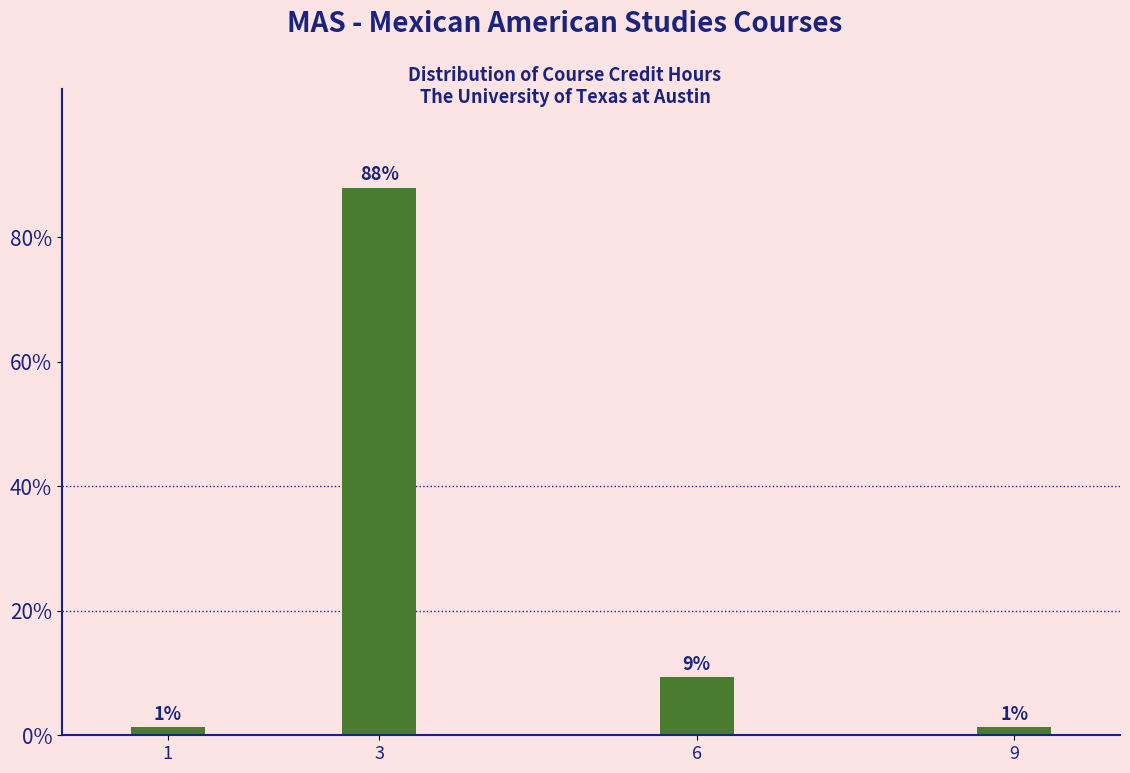

How many bars are there in total?

4